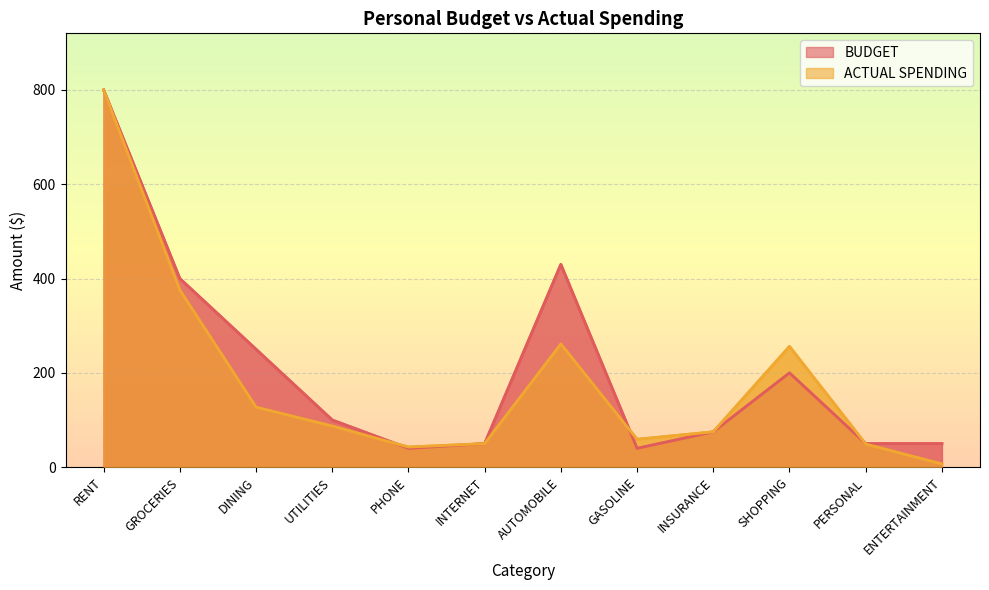

Reading right to left, transcribe all the data shown in this chart.

ACTUAL SPENDING: 7.0	49.1	256.0	75.0	59.1	261.5	50.0	42.7	87.3	127.4	375.8	800.0
BUDGET: 50.0	50.0	200.0	75.0	40.0	430.0	50.0	40.0	100.0	250.0	400.0	800.0